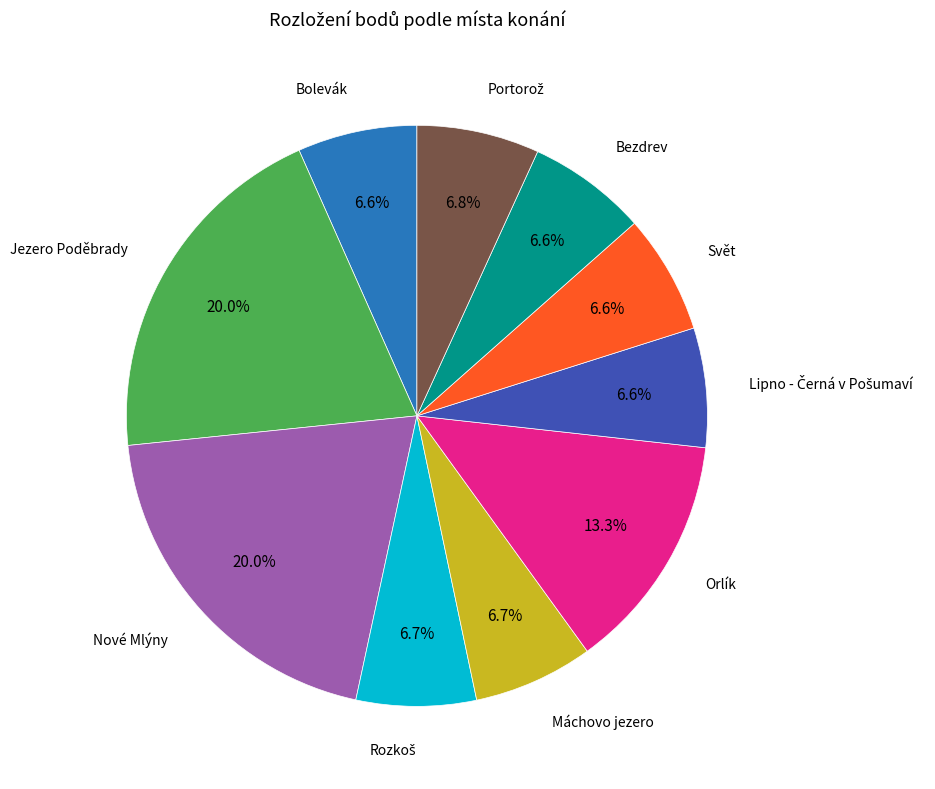

Does any single category account for the majority?

No